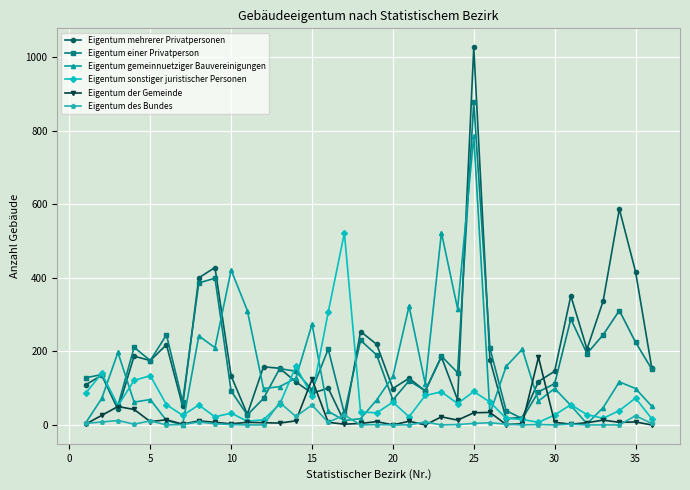

What is the highest value of the Eigentum der Gemeinde series?

184